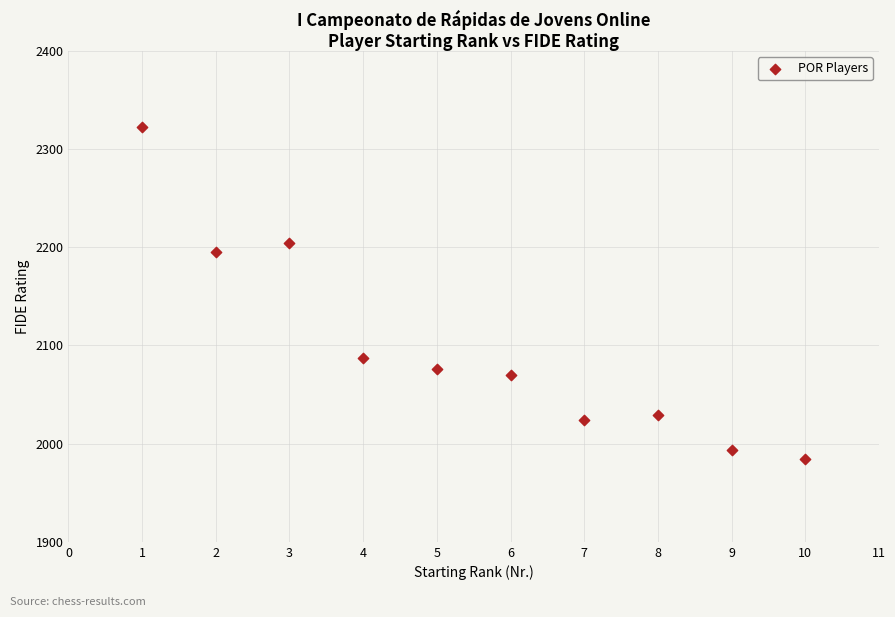

What is the range of Y values (max minus min)?

338